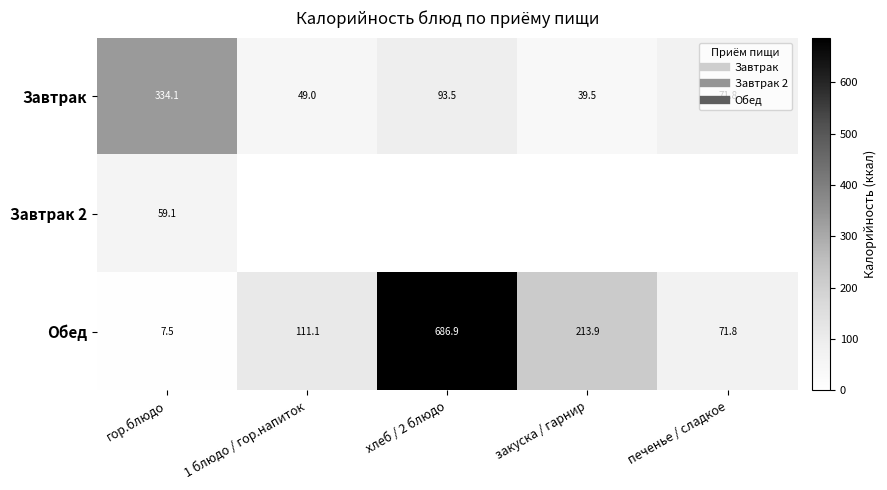

List the series in order of their peak value, lowest first.

Завтрак 2, Завтрак, Обед